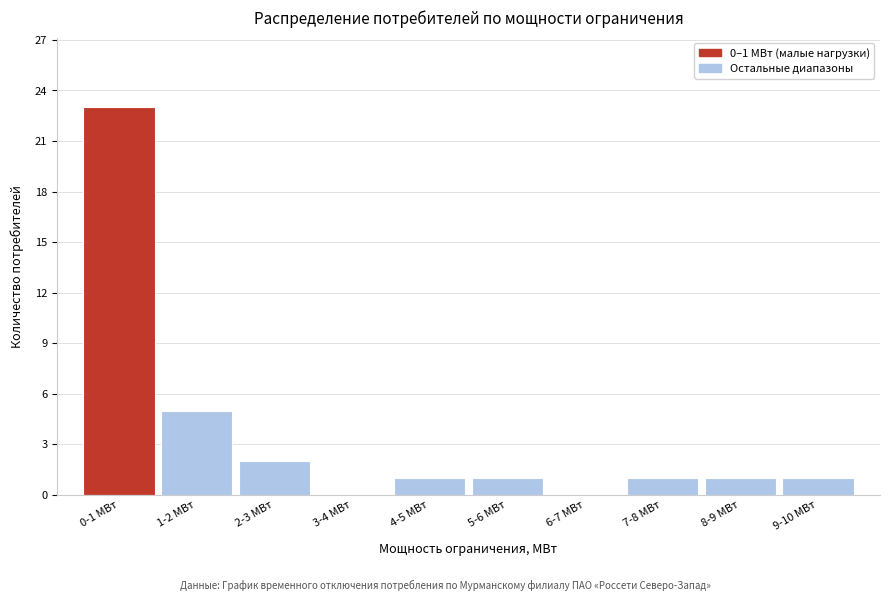

Reading left to right, list all the values displayed in this chart.

0-1 МВт=23	1-2 МВт=5	2-3 МВт=2	3-4 МВт=0	4-5 МВт=1	5-6 МВт=1	6-7 МВт=0	7-8 МВт=1	8-9 МВт=1	9-10 МВт=1